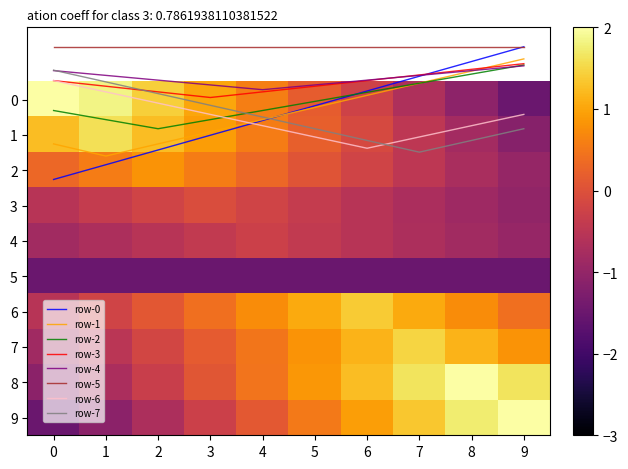

Is it true that row-6 equals 0.4 at 3?

True